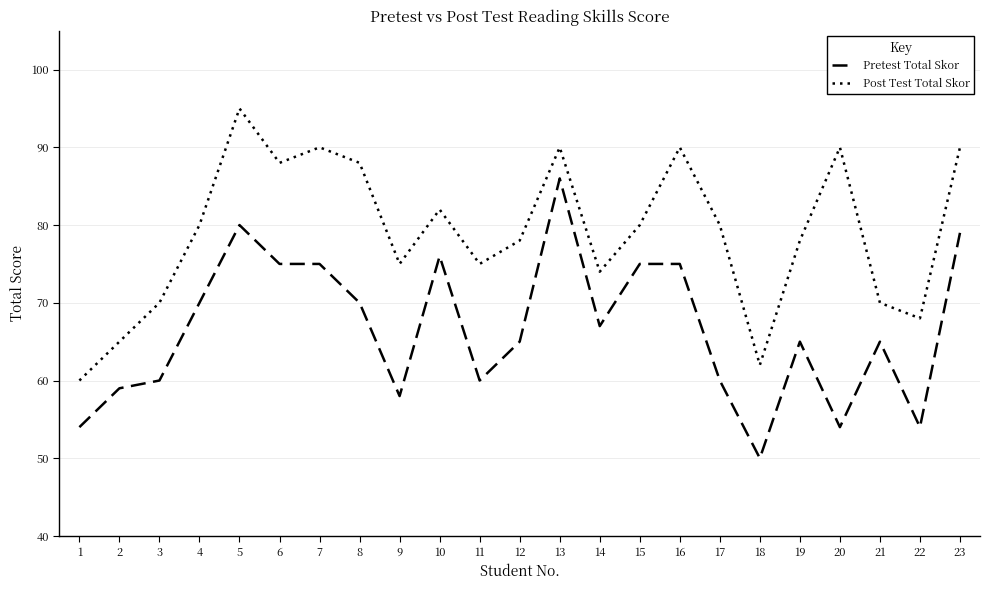

At 2, list the series in order from smallest to largest.

Pretest Total Skor, Post Test Total Skor